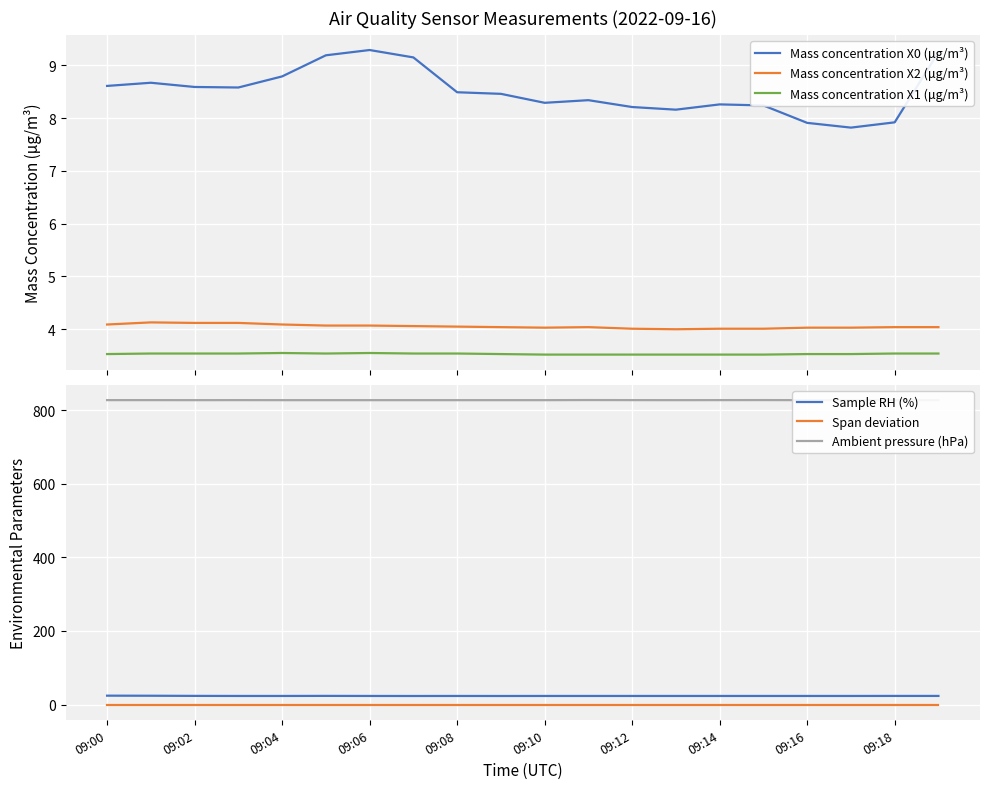

The value of Sample RH (%) at 09:18 is 23.6. True or false?

True